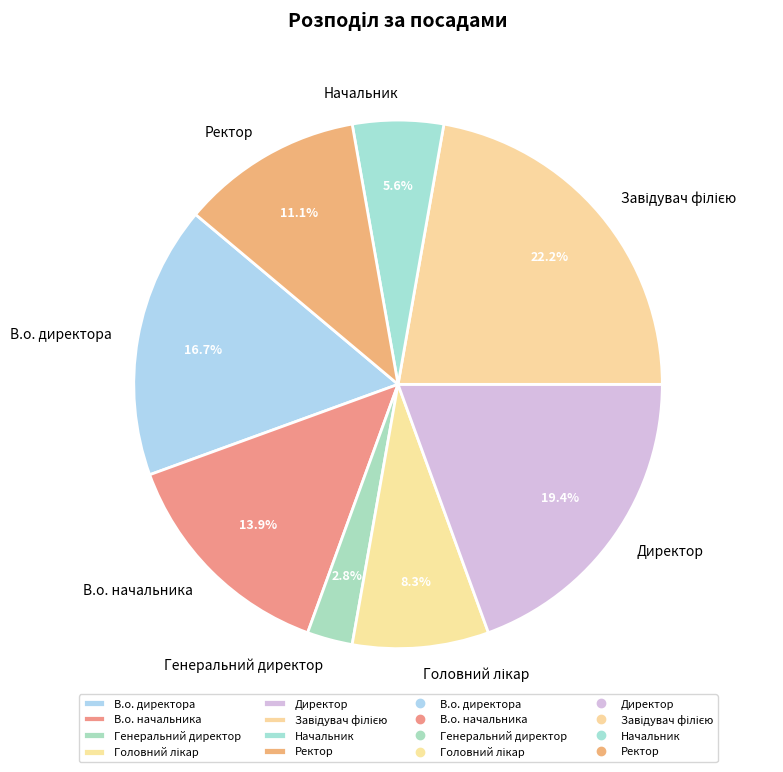

How many segments does this pie chart have?

8